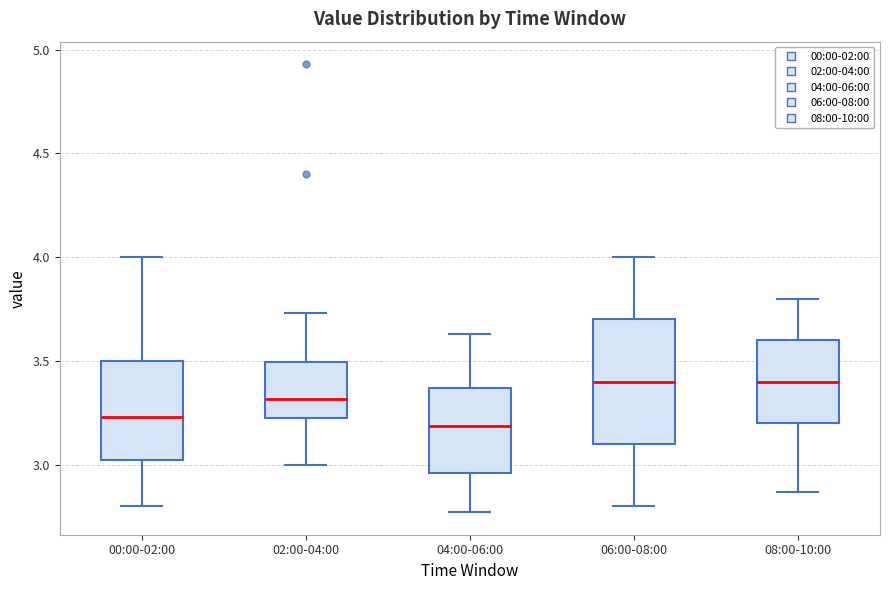

Where does the upper whisker of the box for 00:00-02:00 end on the y-axis? The values are not printed on the chart, so give them approximately, as read against the axis.

4.00